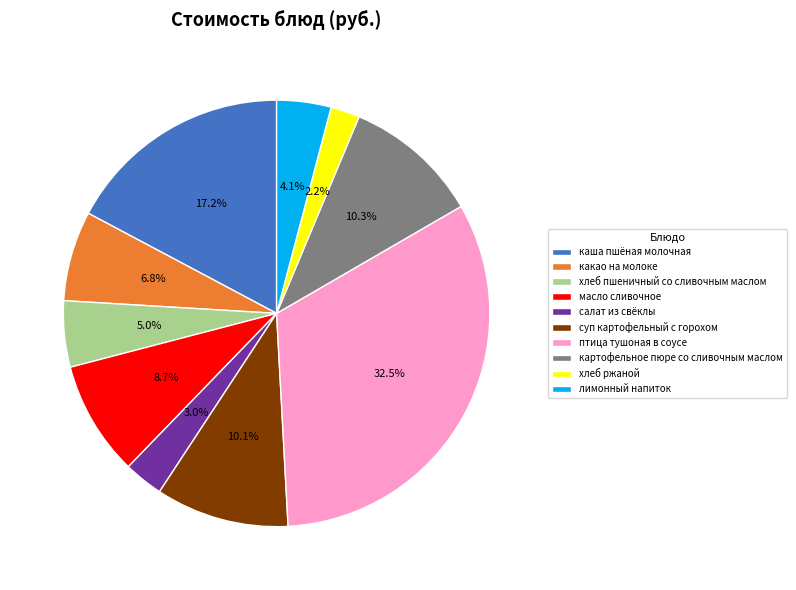

Approximately how many times larger is the value at салат из свёклы compared to каша пшёная молочная?

0.2